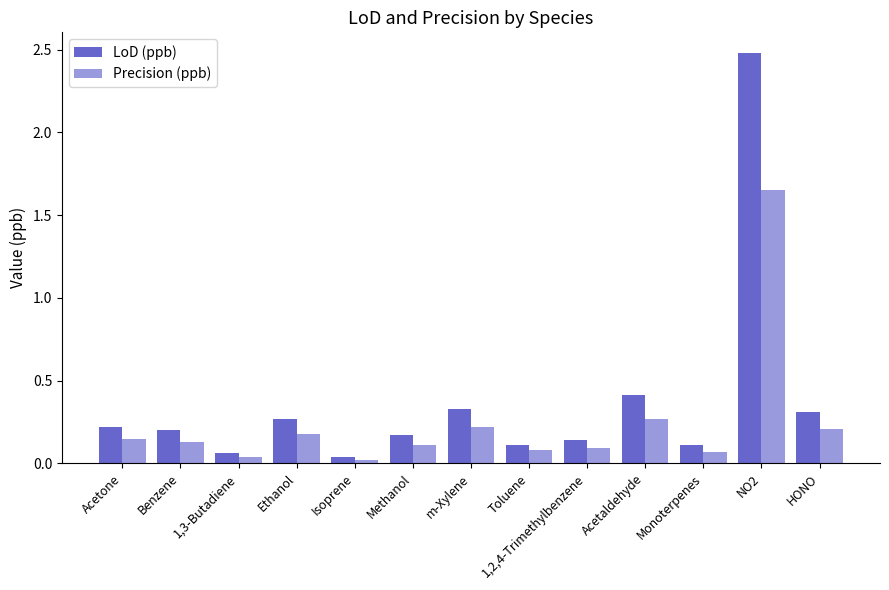

What is the difference between the highest and lowest values at NO2?

0.8